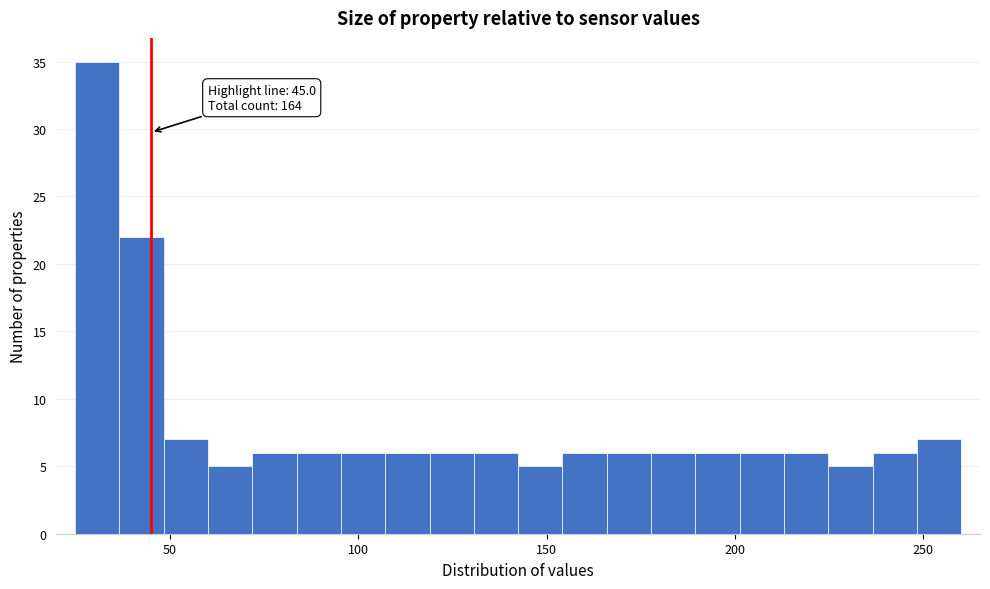

Read against the x-axis, roughly where is the centre of the tallest bar?

30